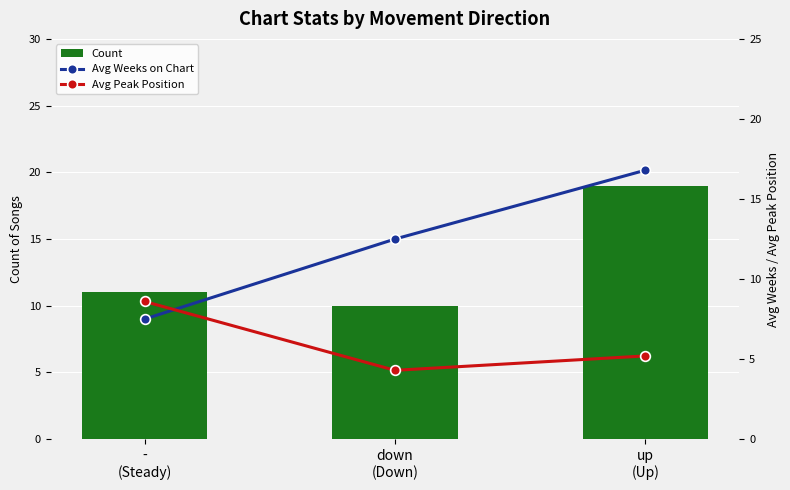

Which series has the largest range (max minus min)?

Avg Weeks on Chart